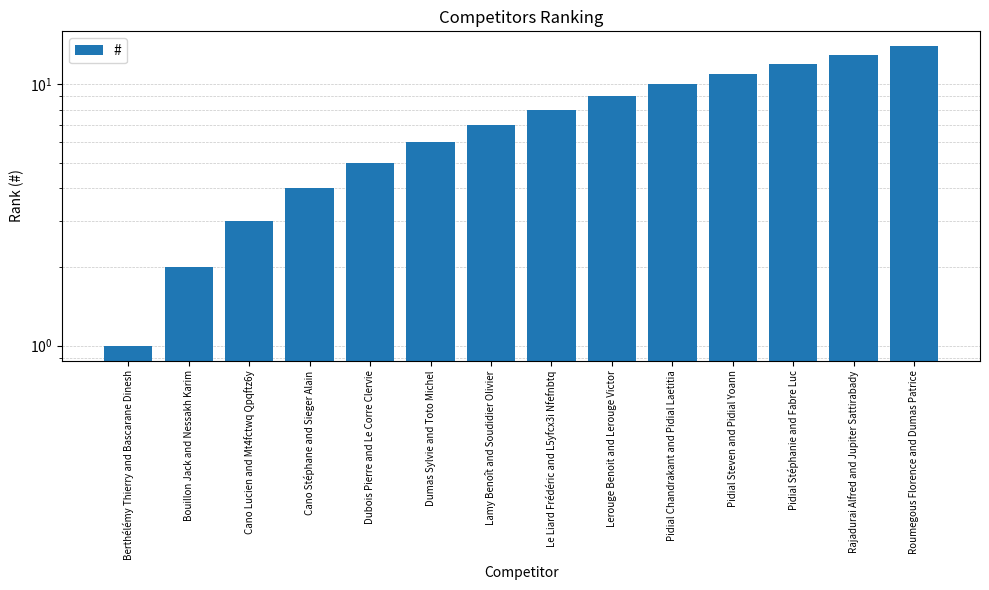

What is the maximum value shown in the chart?

14